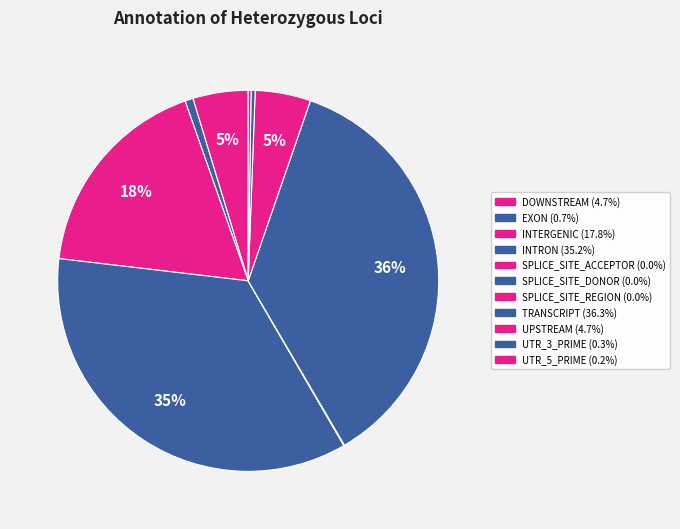

The EXON slice represents 11% of the pie. True or false?

False